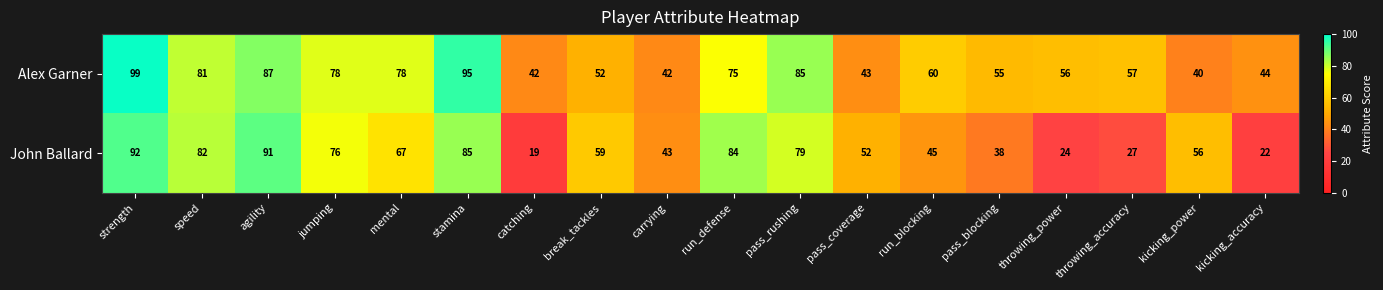

What is the difference between the highest and lowest values at kicking_accuracy?

22